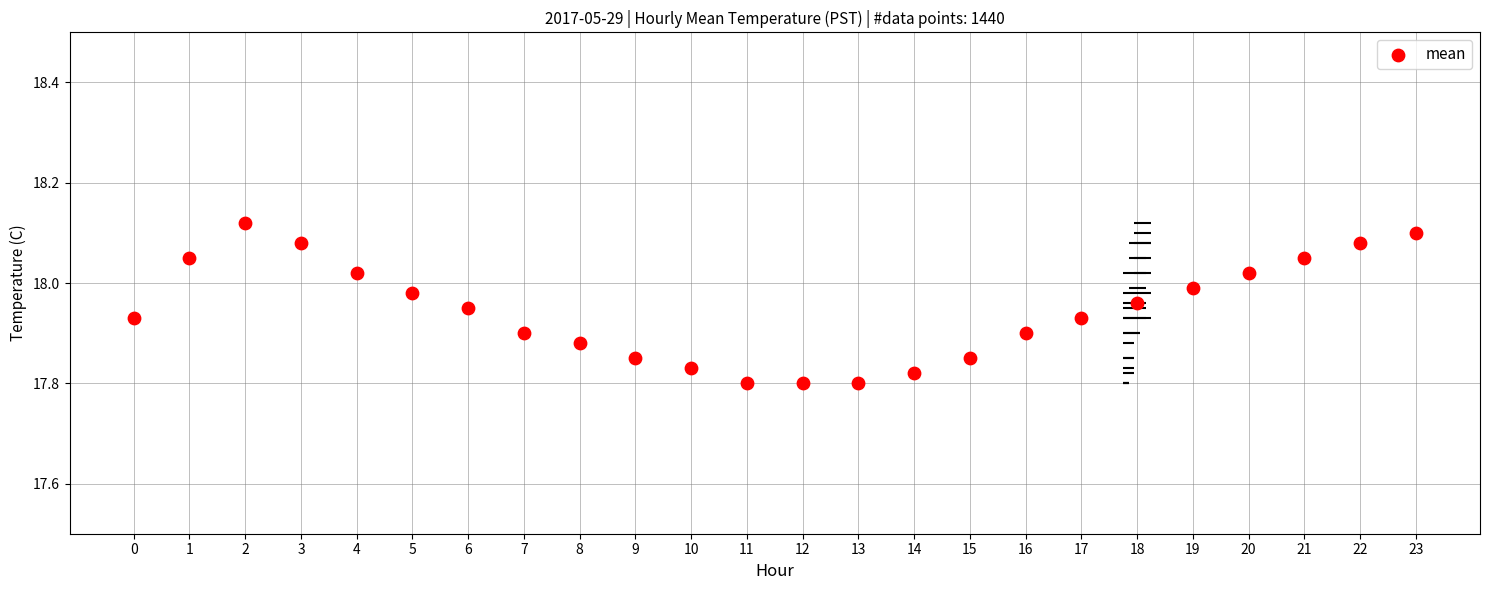

Between 18 and 20, which is larger?

20